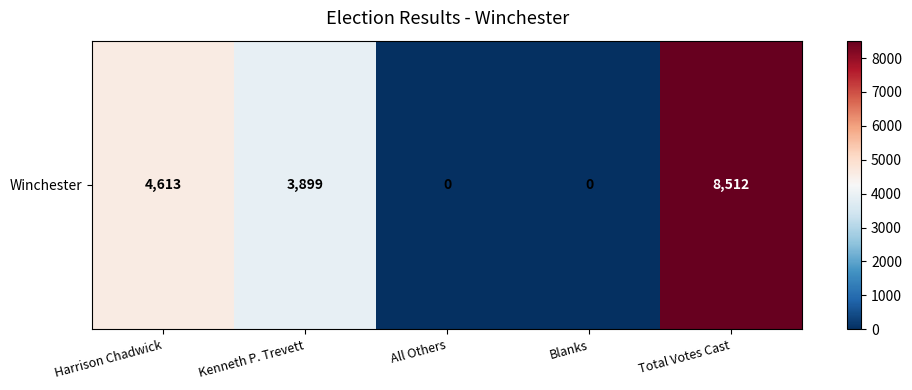

What is the change in value from Harrison Chadwick to Total Votes Cast?

+3899